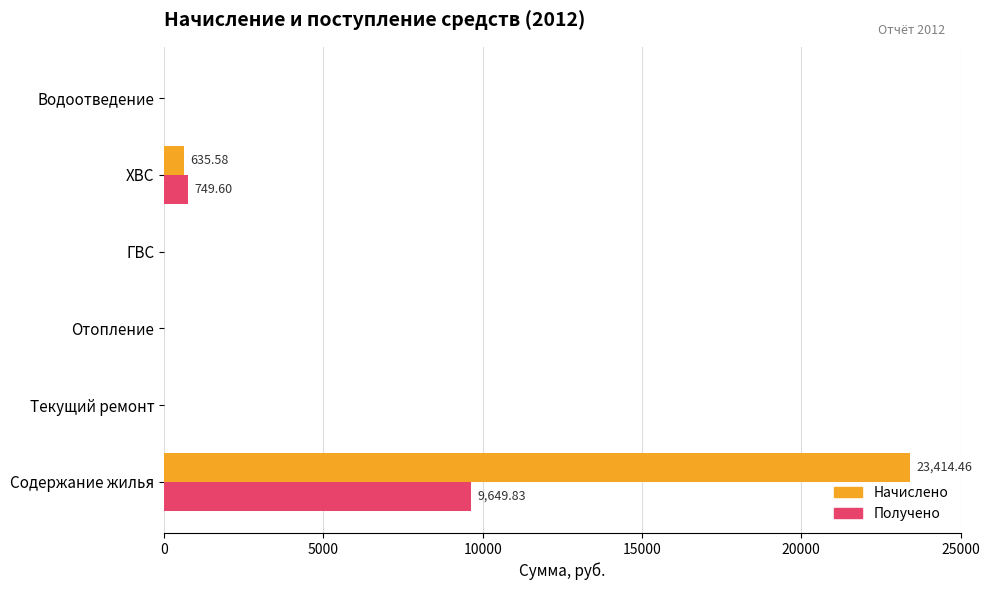

At which category is the sum across all series the highest?

Содержание жилья